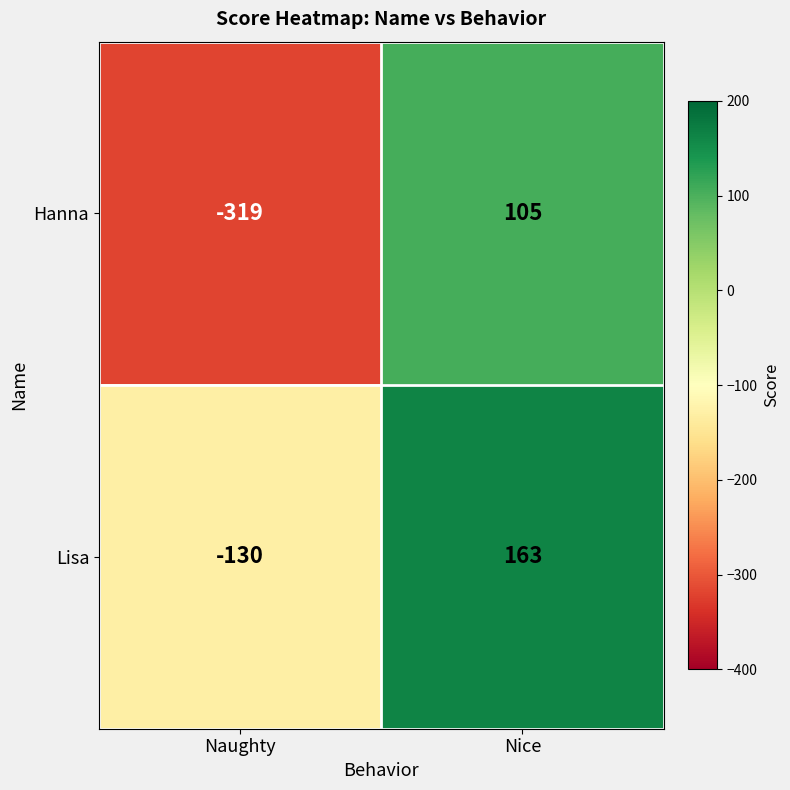

What is the smallest value displayed?

-319